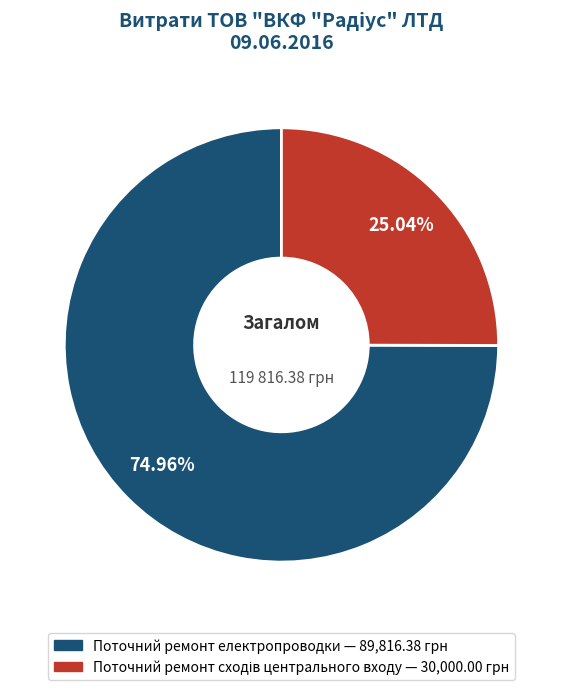

Which slice is the largest?

Поточний ремонт електропроводки